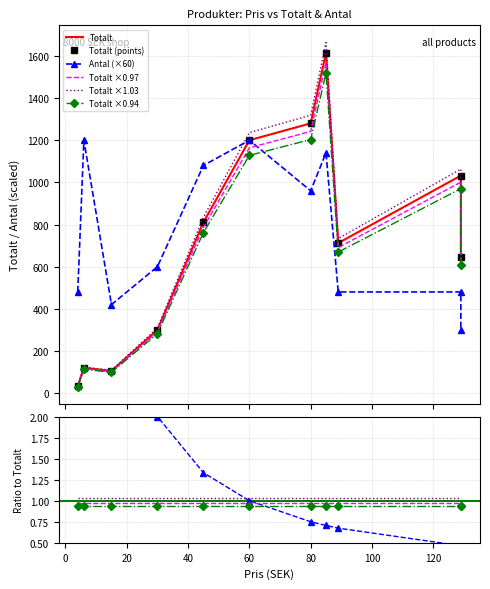

Which category has the lowest value in the Antal series?

129